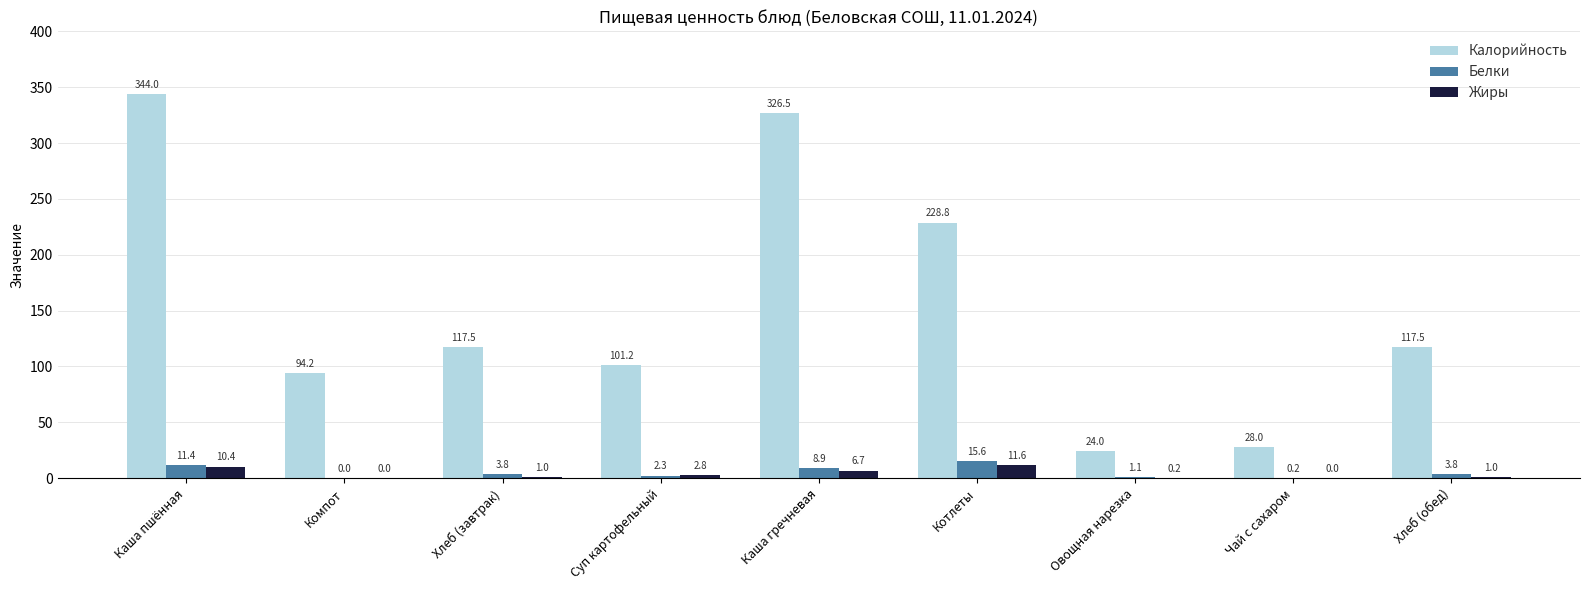

At which label does Жиры first exceed 1?

Каша пшённая